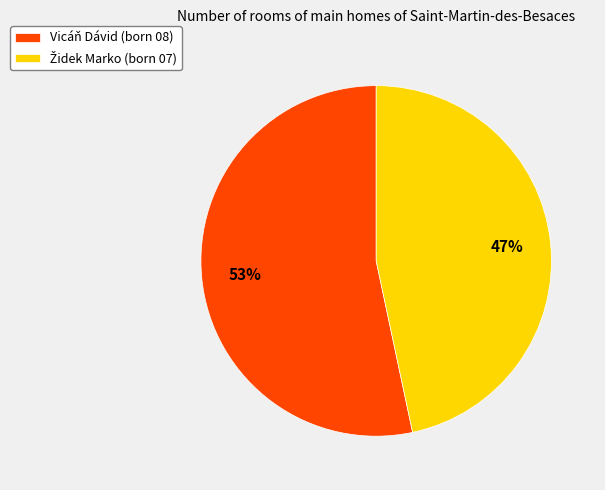

To the nearest percent, what is the average slice percentage?

50%